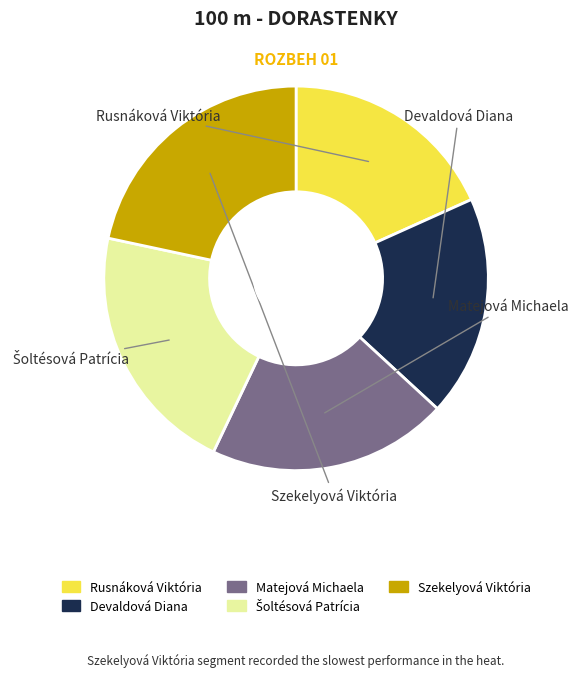

Does any single category account for the majority?

No